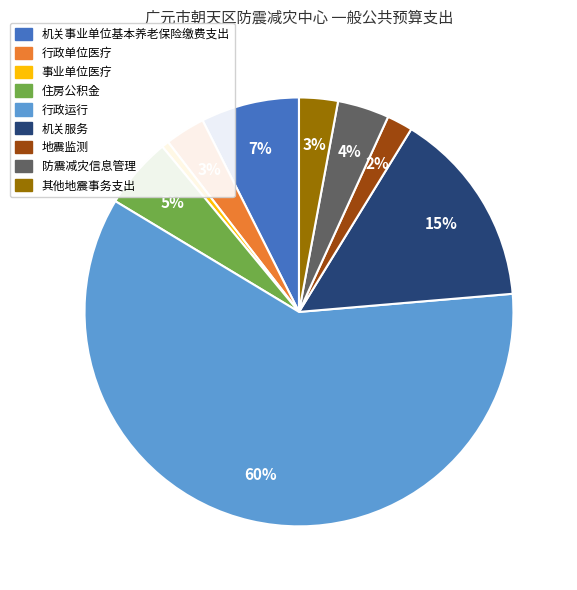

To the nearest percent, what is the difference between the largest and smallest slice percentages?

59%